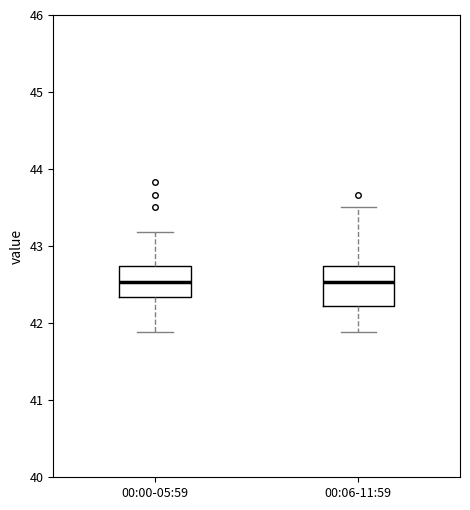

Comparing the boxes themselves (not the whiskers), which one is the tallest?

00:06-11:59